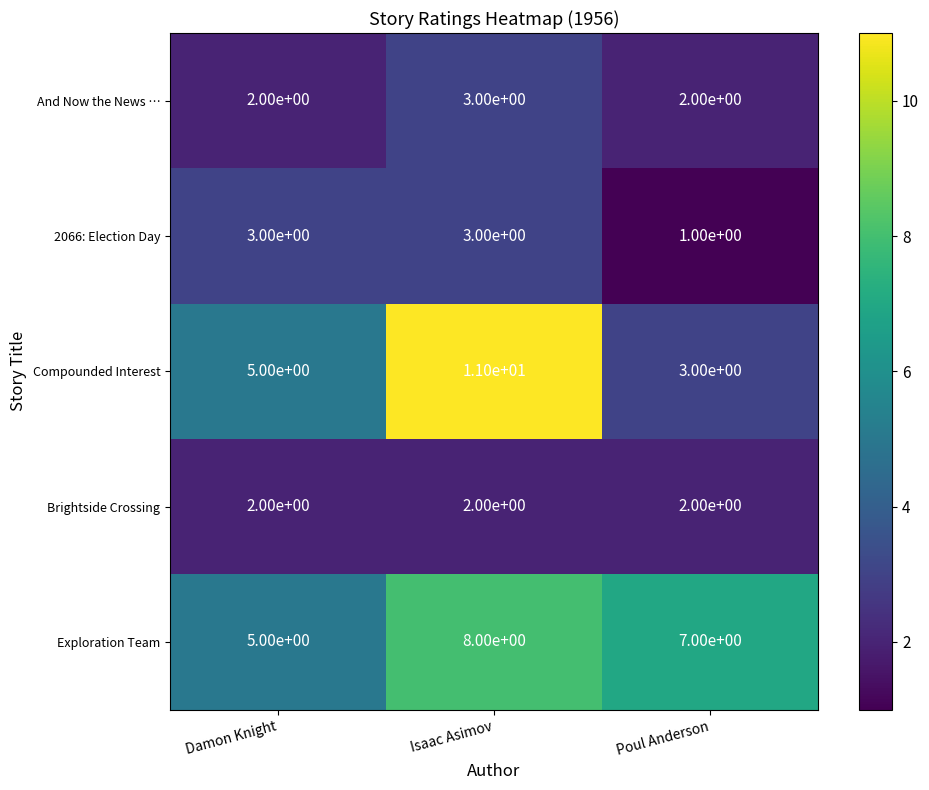

At how many categories does at least one series exceed 1?

3